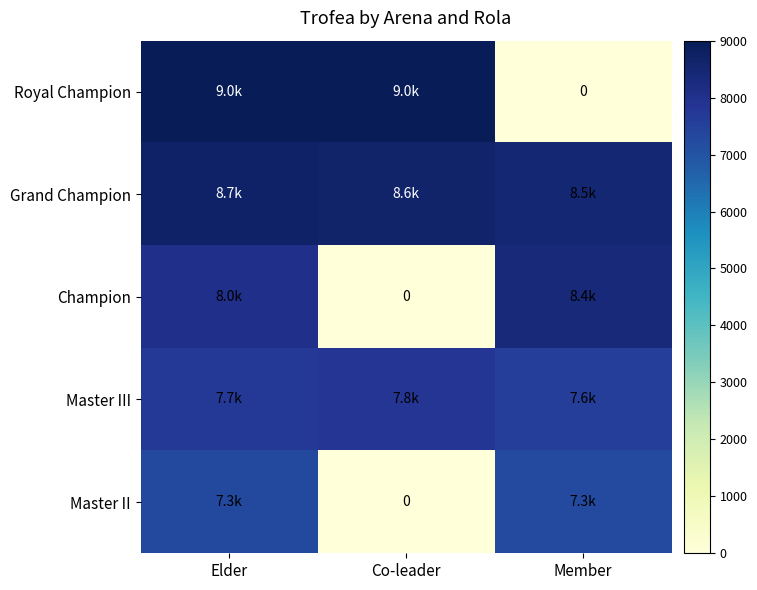

Which series has the largest range (max minus min)?

Royal Champion